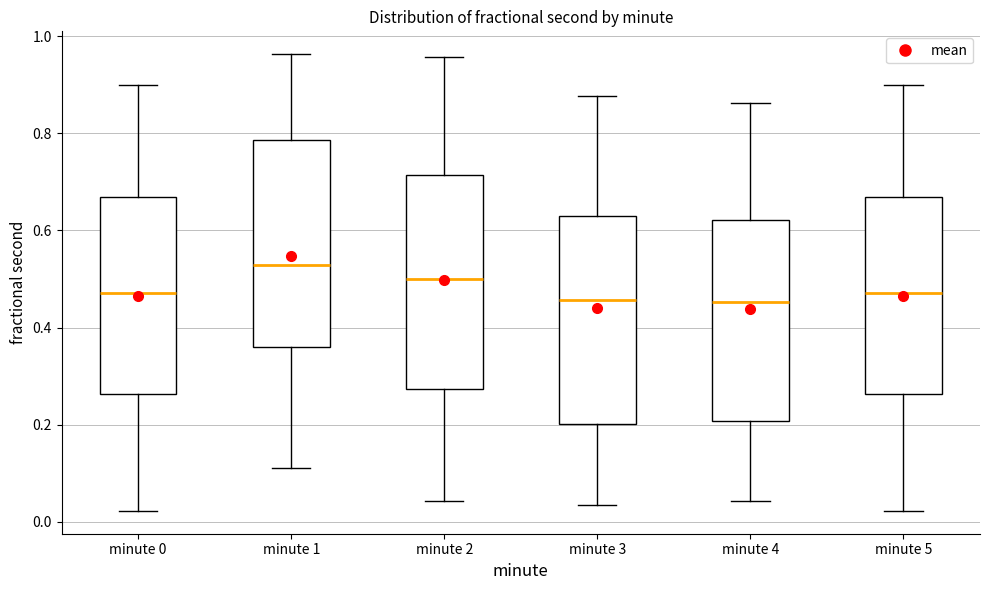

Reading left to right, read every box against the y-axis: the position of its median line, the range the box covers, and the ends of its whiskers. The values are not printed on the chart, so give them approximately, as read against the axis.

minute 0: median 0.48, box 0.26 to 0.66, whiskers 0.02 to 0.90
minute 1: median 0.52, box 0.36 to 0.78, whiskers 0.12 to 0.96
minute 2: median 0.50, box 0.28 to 0.72, whiskers 0.04 to 0.96
minute 3: median 0.46, box 0.20 to 0.62, whiskers 0.04 to 0.88
minute 4: median 0.46, box 0.20 to 0.62, whiskers 0.04 to 0.86
minute 5: median 0.48, box 0.26 to 0.66, whiskers 0.02 to 0.90